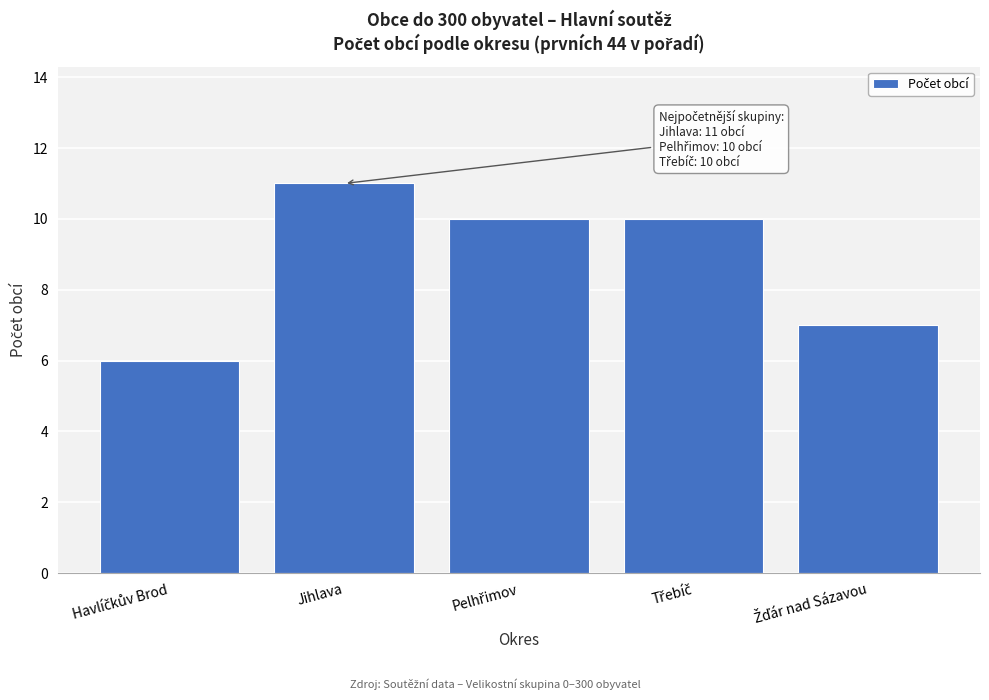

Reading right to left, transcribe all the data shown in this chart.

7	10	10	11	6